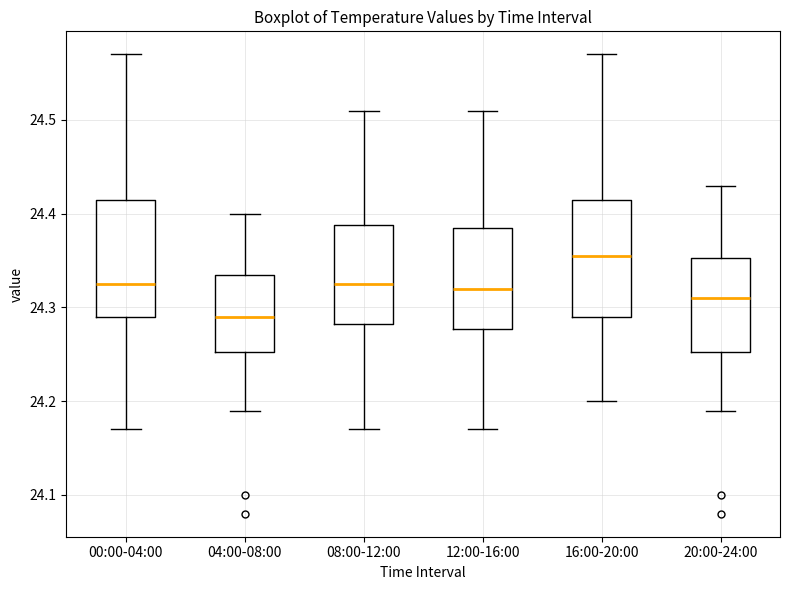

Which box has the highest median line?

16:00-20:00